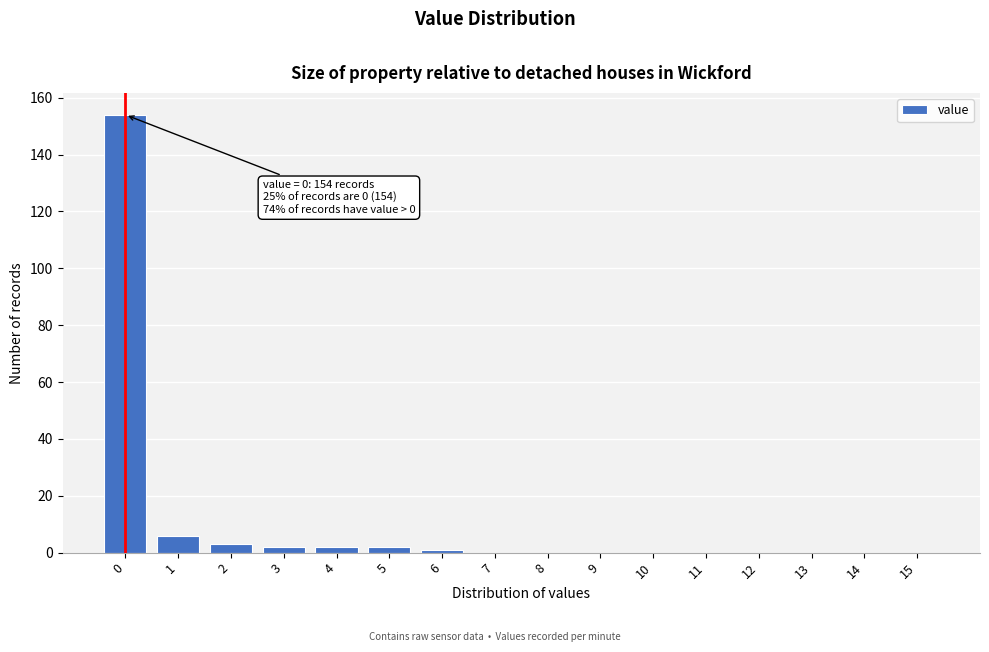

Reading left to right, extract all data points from this chart.

0=154	1=6	2=3	3=2	4=2	5=2	6=1	7=0	8=0	9=0	10=0	11=0	12=0	13=0	14=0	15=0